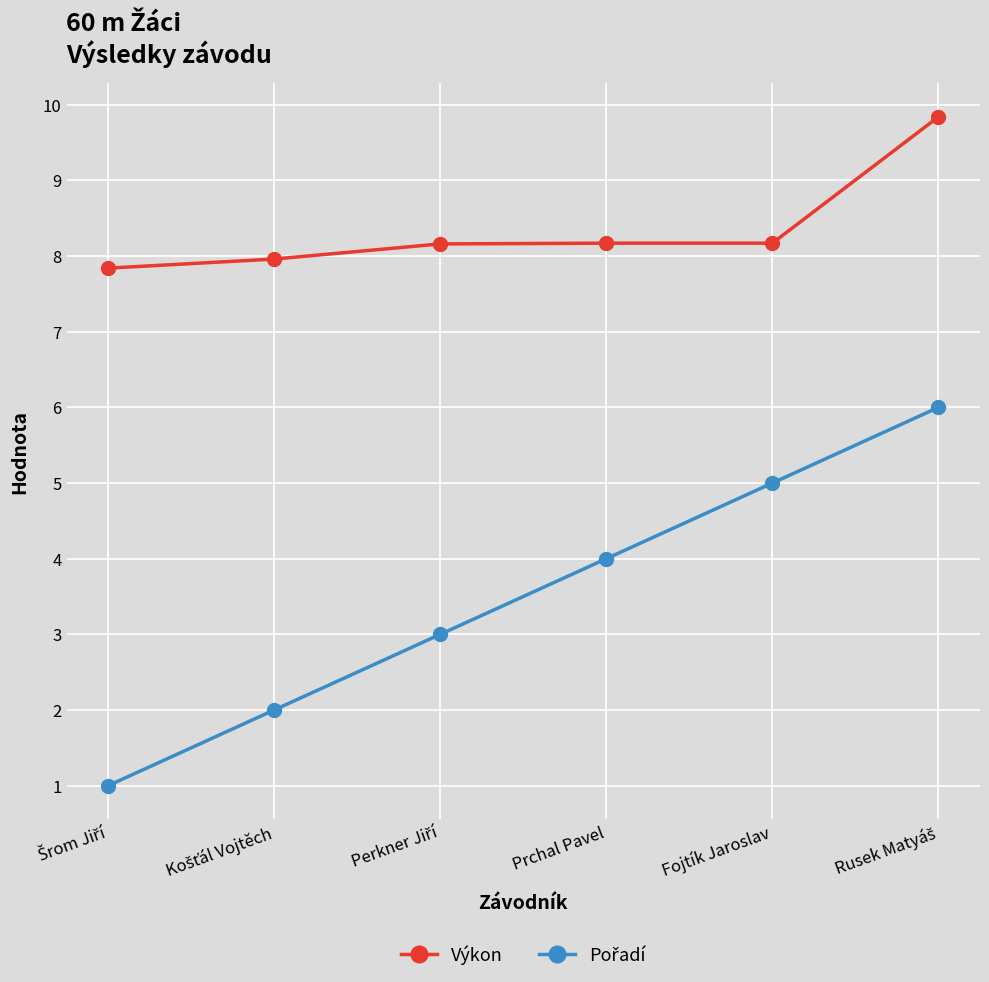

How many lines are shown in the chart?

2